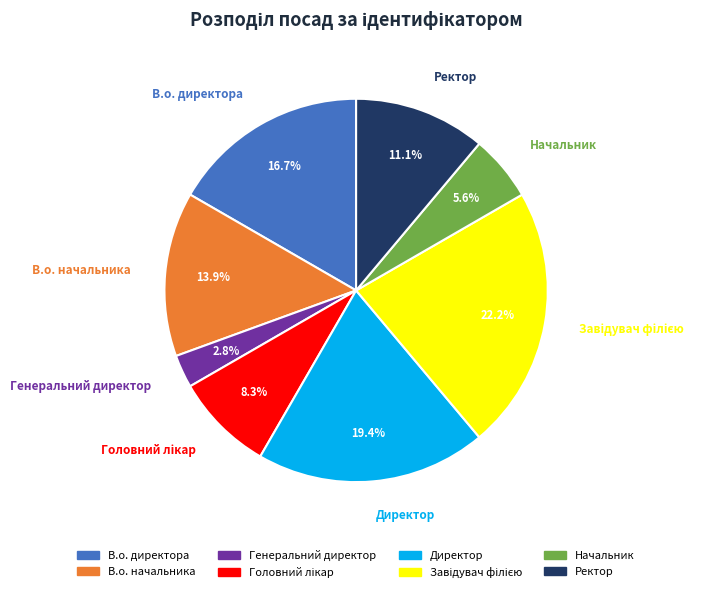

Which has a higher value, Генеральний директор or Директор?

Директор